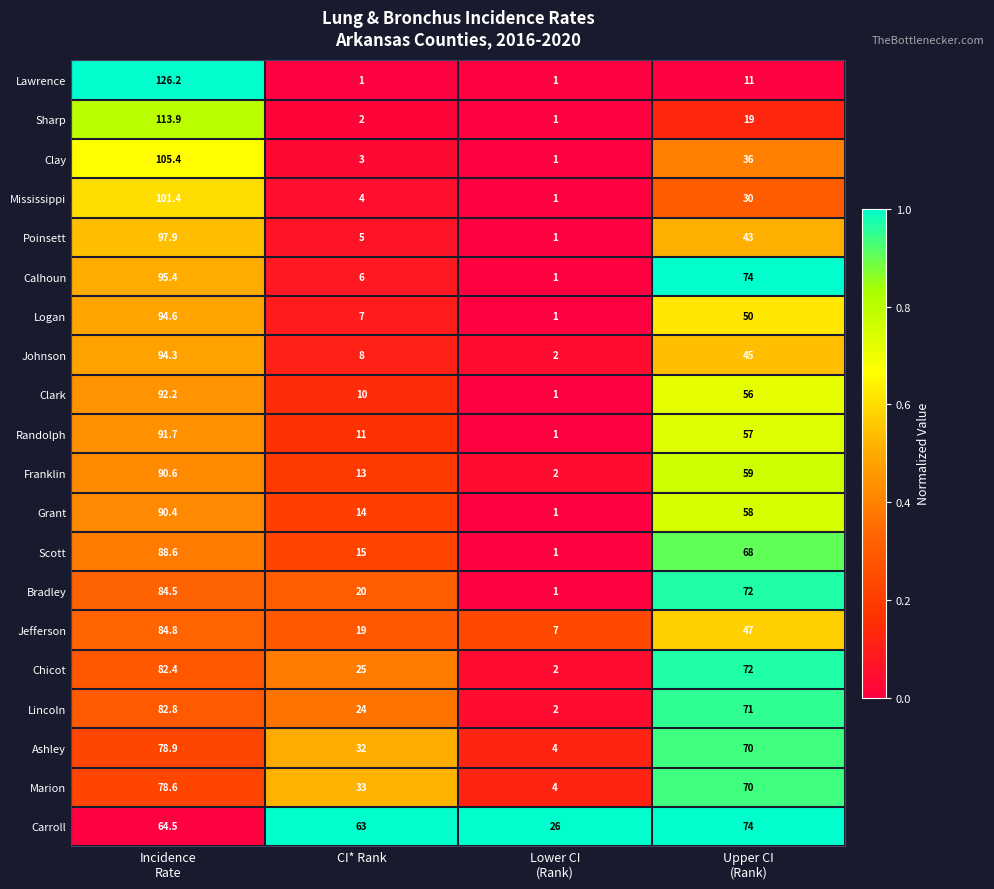

Which series has the widest spread of values?

Lawrence